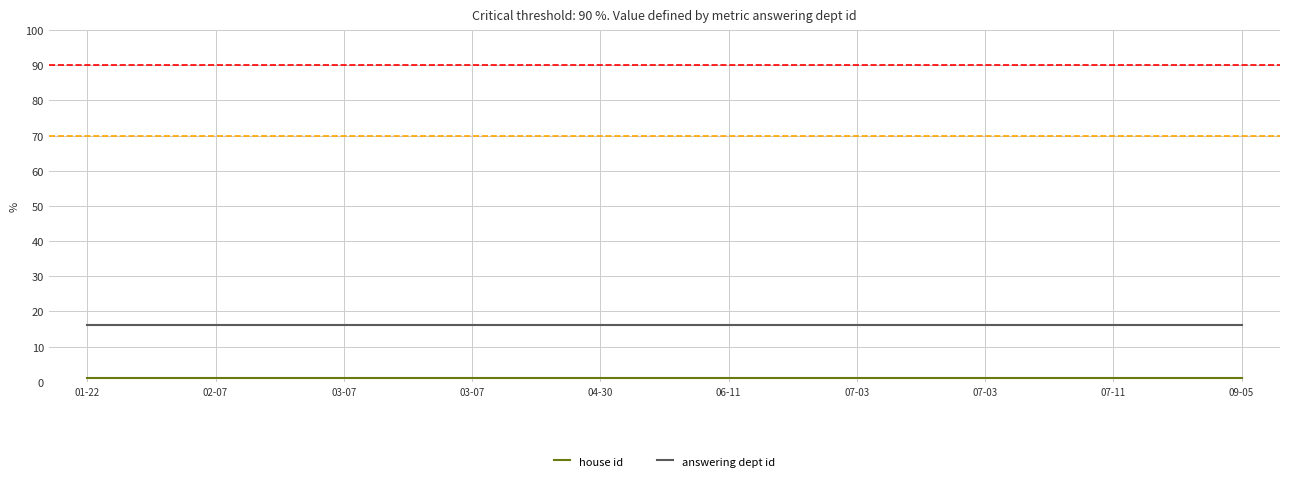

What is the label of the 7th point from the left?

07-03